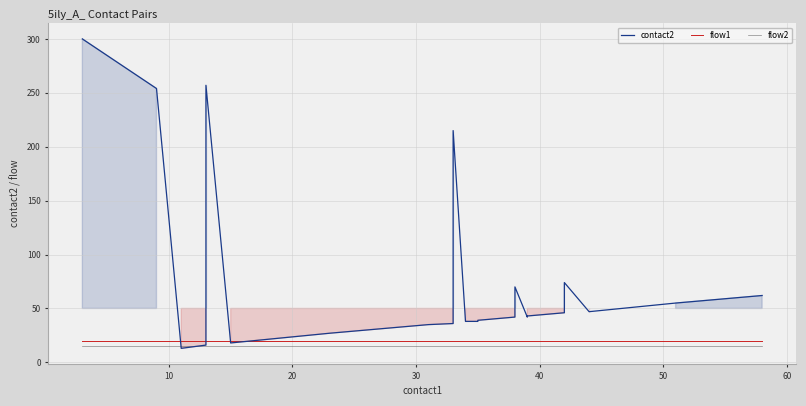

Rank the series by their maximum value, from highest to lowest.

contact2, flow1, flow2